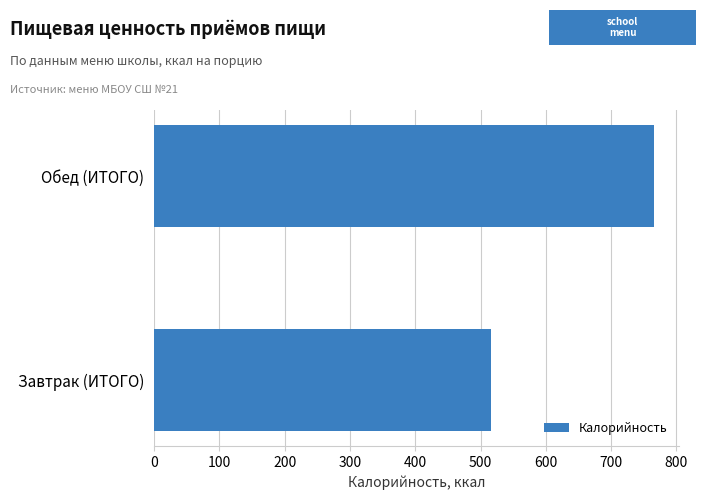

How many bars are there in total?

2